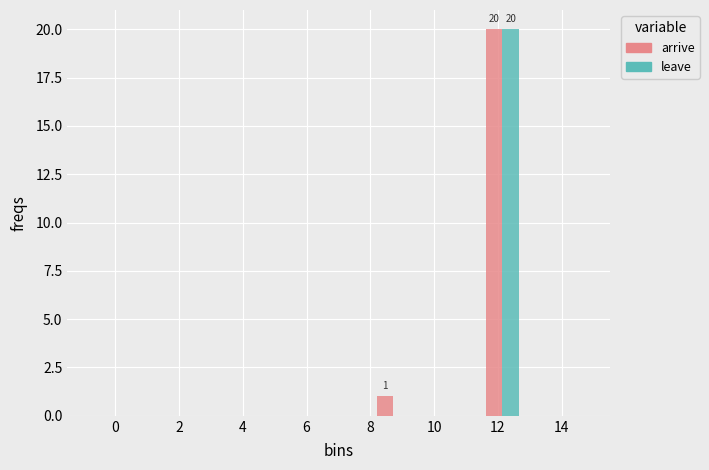

In the arrive series, which range on the x-axis has the tallest bar?

11.6 to 12.8